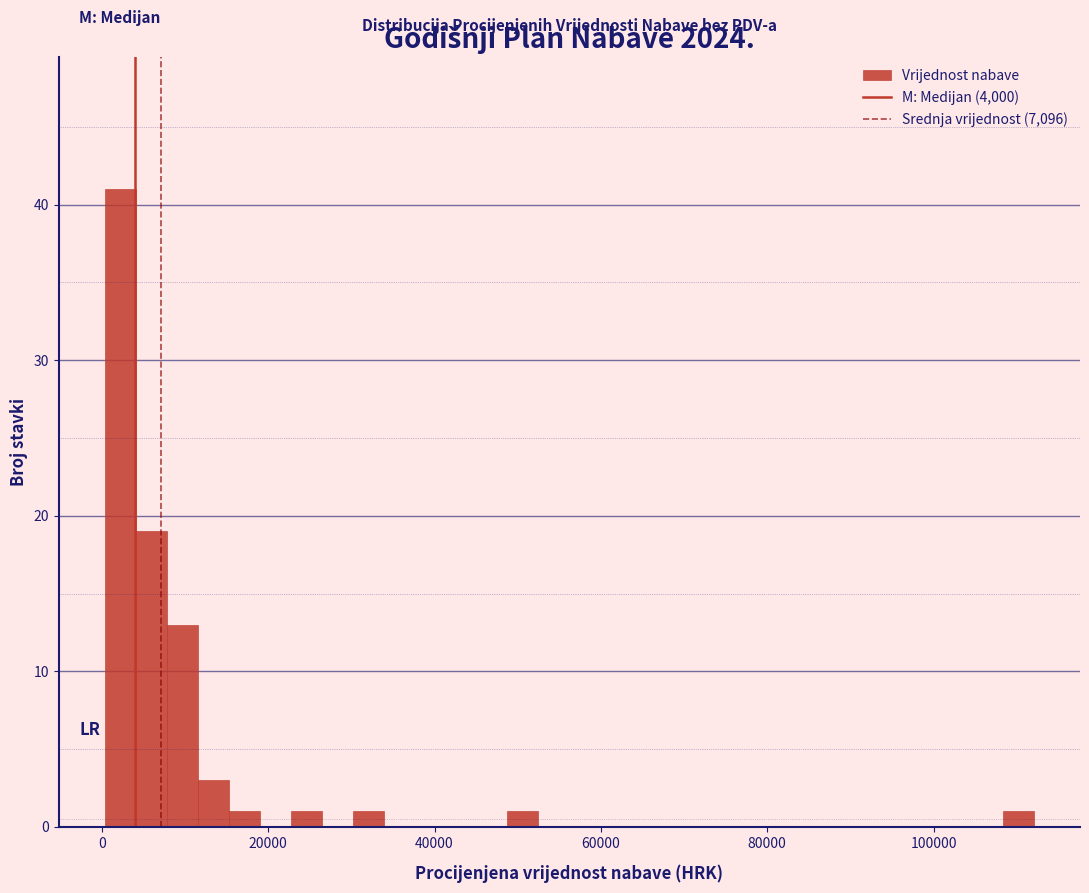

Around what value on the x-axis is the tallest bar? Give the approximate position of its centre, as read against the axis.

2000